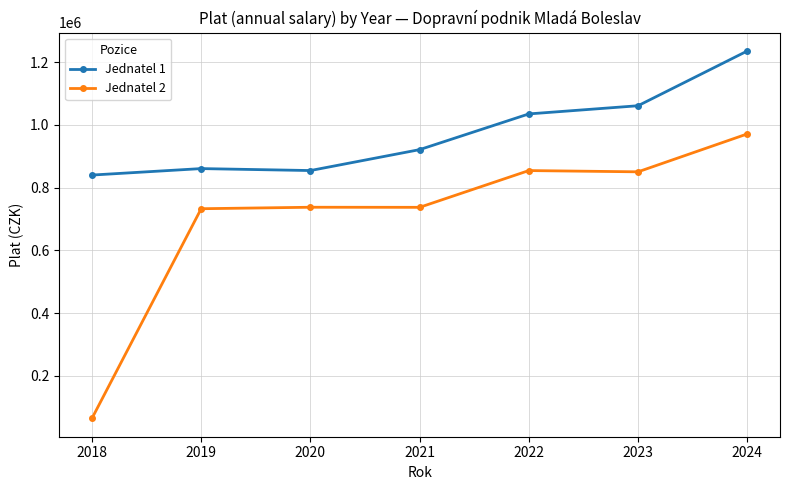

True or false: Jednatel 2 and Jednatel 1 intersect in this chart.

False